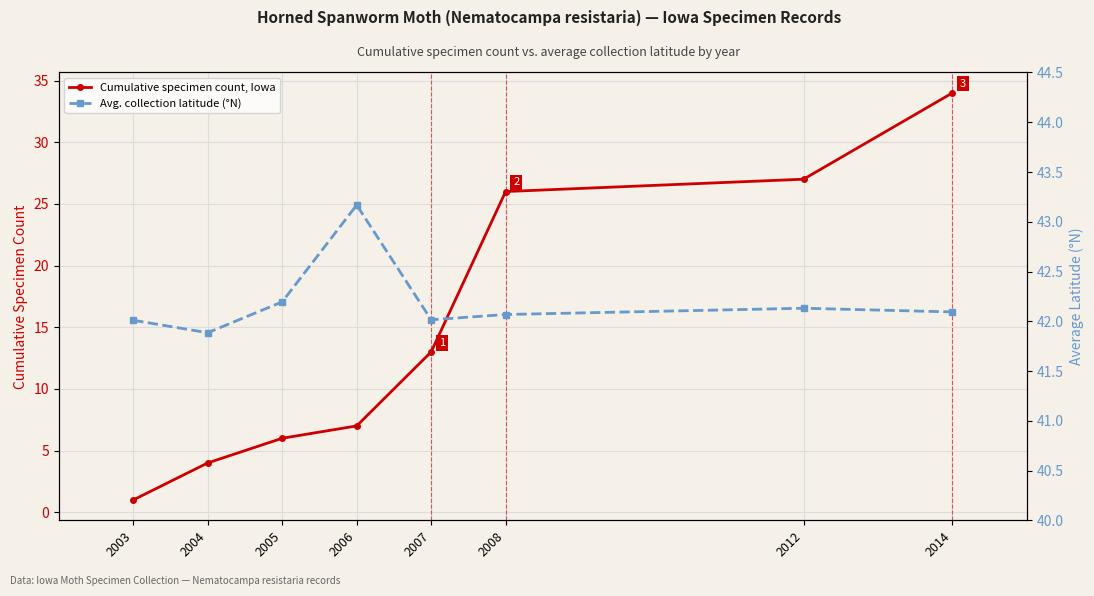

How many categories are shown in the chart?

8